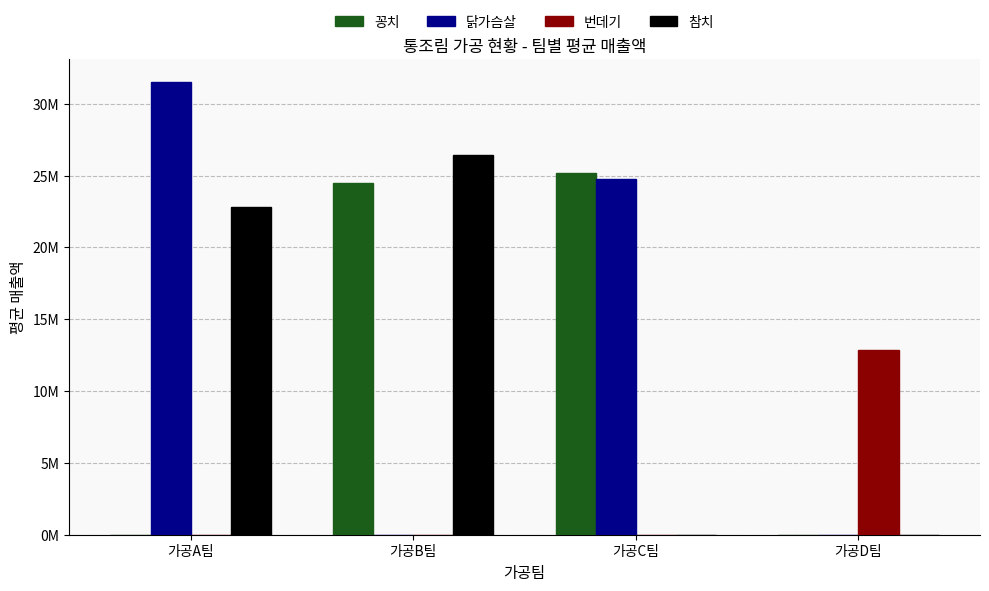

What are all the series names shown in the legend?

꽁치, 닭가슴살, 번데기, 참치